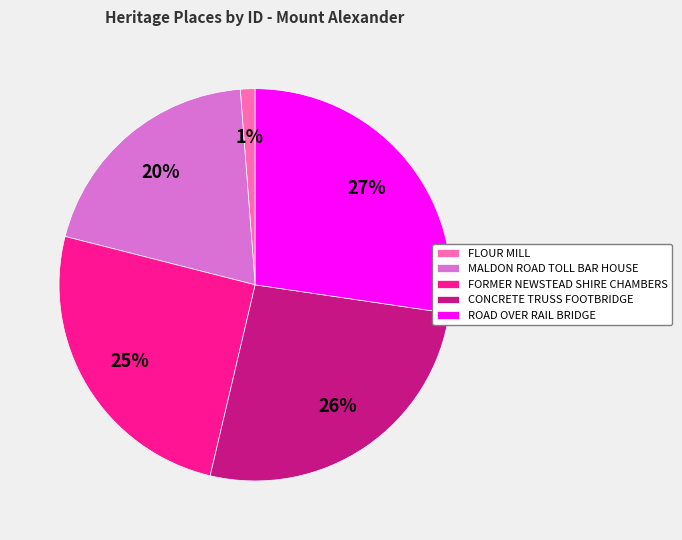

How many slices are in this pie chart?

5